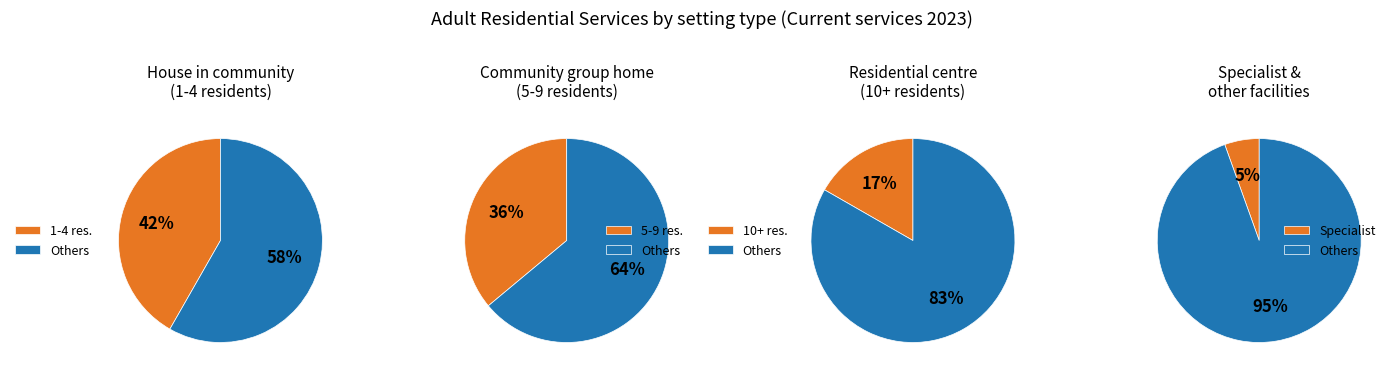

Do Community group home (5-9 residents) and Dementia specialist facility together represent more than half of the pie?

No